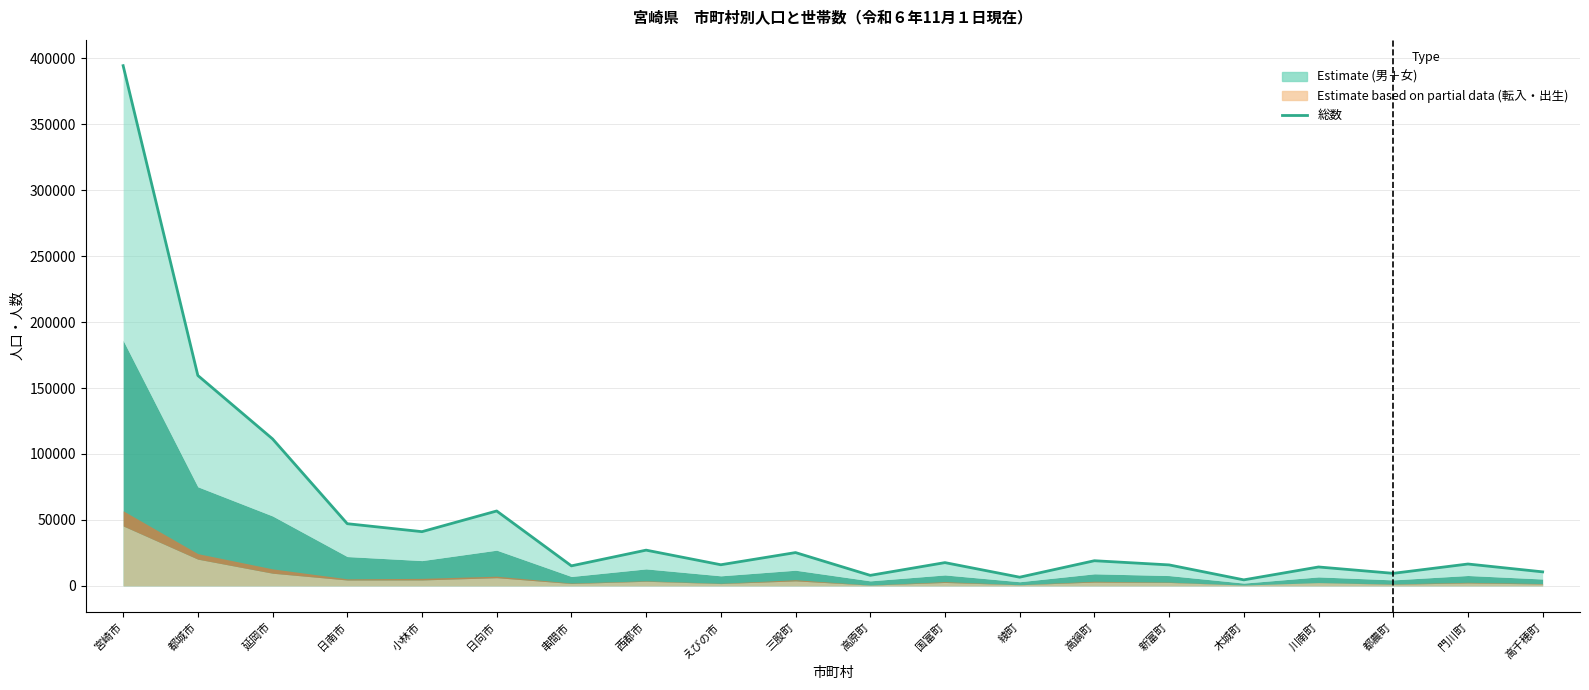

What value does the data have at 門川町?

16535